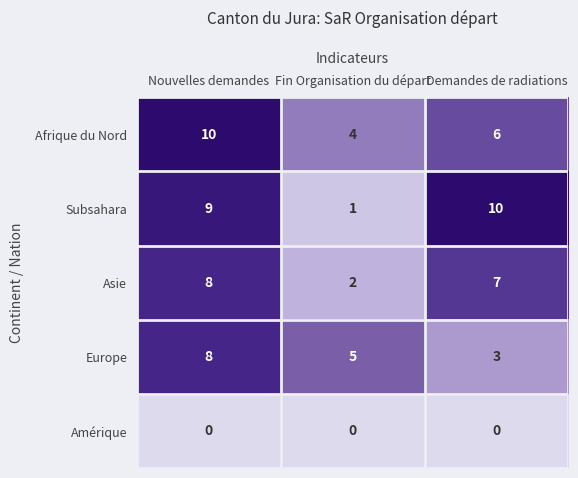

Count the number of categories in the chart.

3